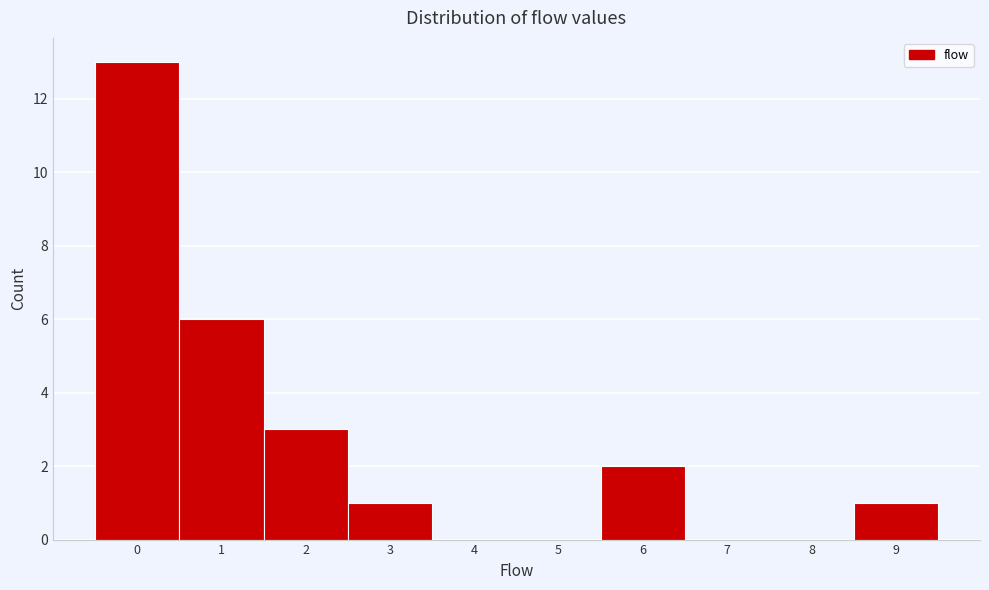

Reading left to right, transcribe all the data shown in this chart.

0=13	1=6	2=3	3=1	4=0	5=0	6=2	7=0	8=0	9=1